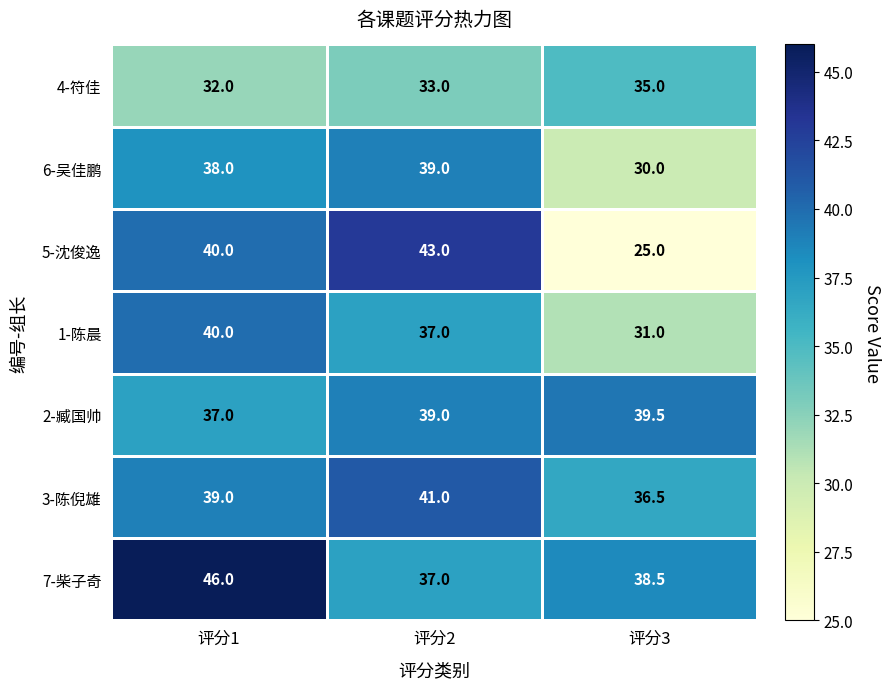

Count the 6-吴佳鹏 values in the range 30 to 39.

3